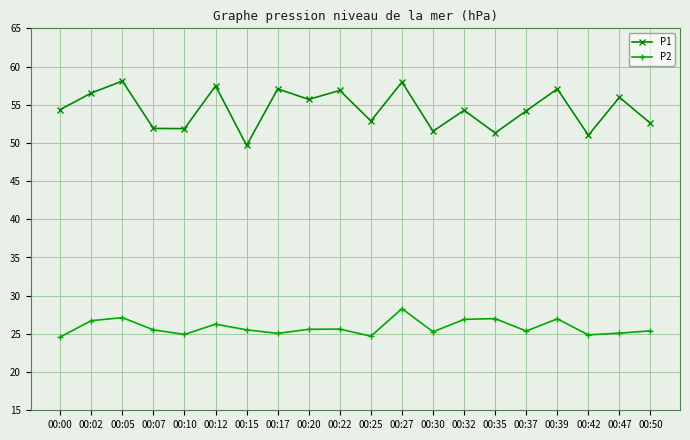

What is the greatest value displayed?

58.1